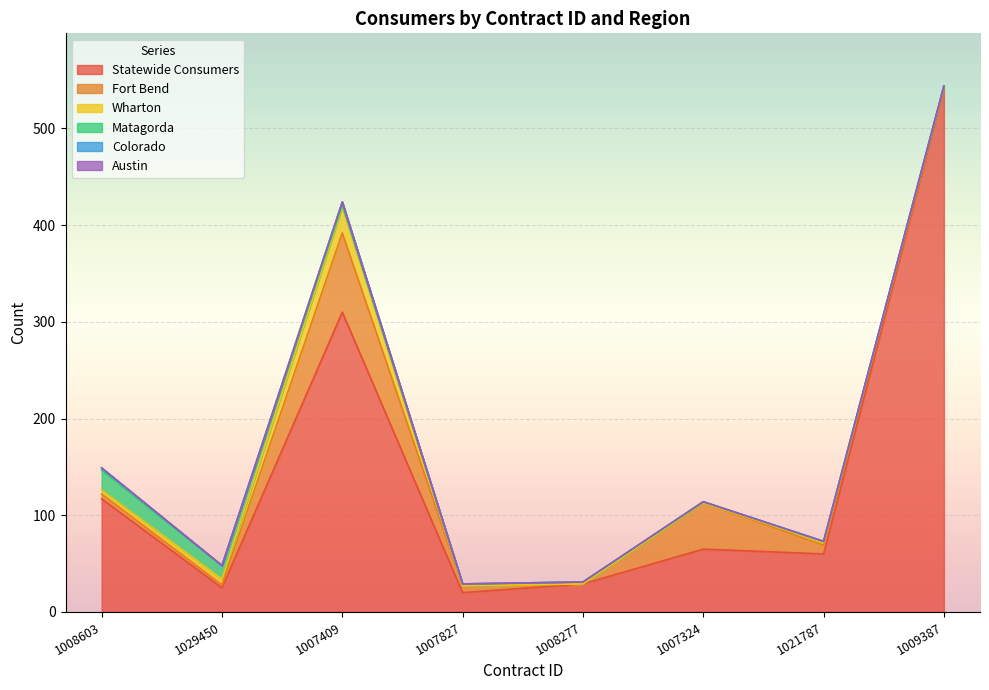

At which category is the sum across all series the highest?

1009387